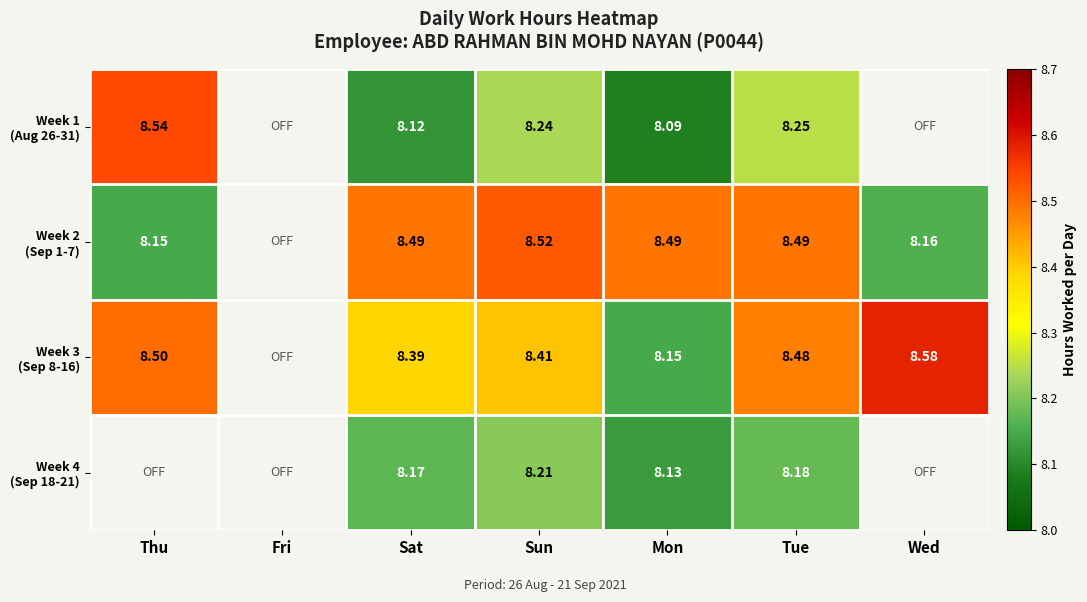

Which series has the largest range (max minus min)?

Week 1 (Aug 26-31)